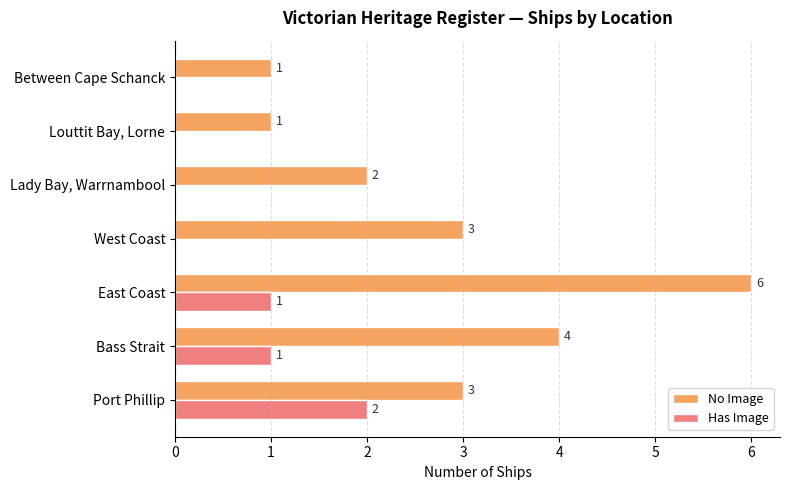

The value of No Image at Lady Bay, Warrnambool is 2. True or false?

True